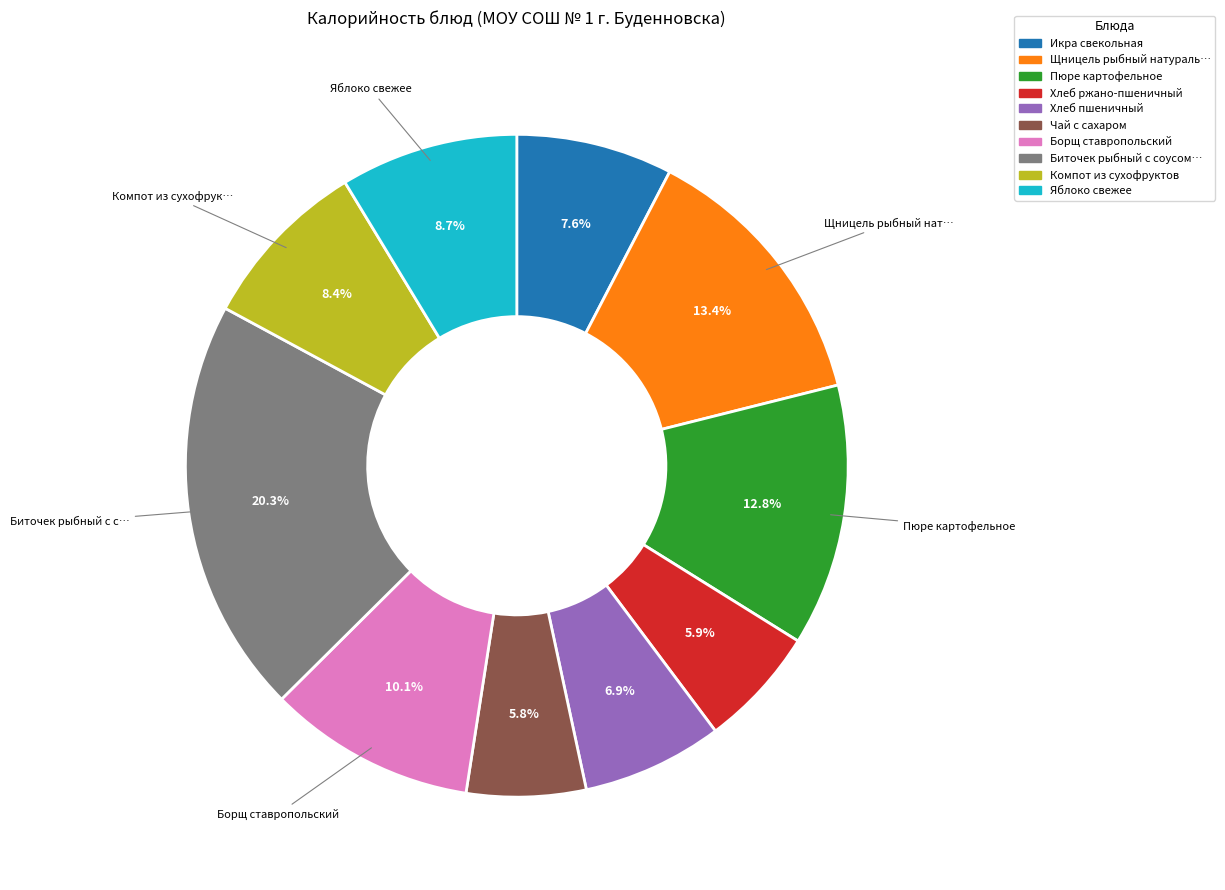

Does any single category account for the majority?

No